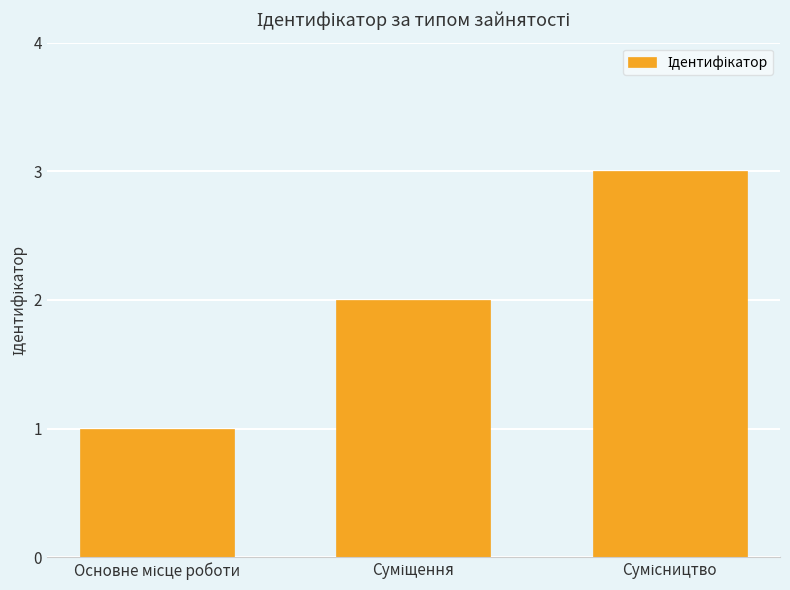

What is the sum of all values?

6